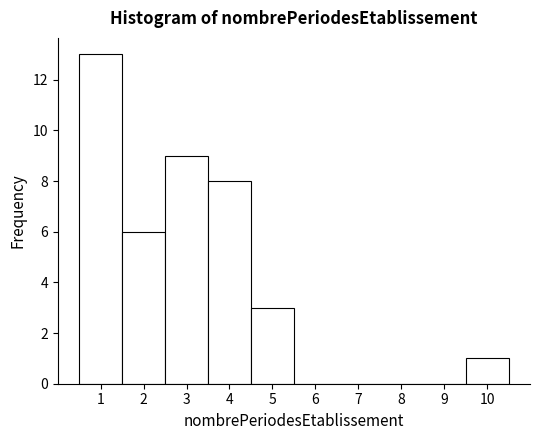

Reading left to right, list every bar in this chart as the range it spans on the x-axis followed by its height. The values are not printed on the chart, so give them approximately, as read against the axis.

0.5 to 1.5: 13
1.5 to 2.5: 6
2.5 to 3.5: 9
3.5 to 4.5: 8
4.5 to 5.5: 3
5.5 to 6.5: 0
6.5 to 7.5: 0
7.5 to 8.5: 0
8.5 to 9.5: 0
9.5 to 10.5: 1